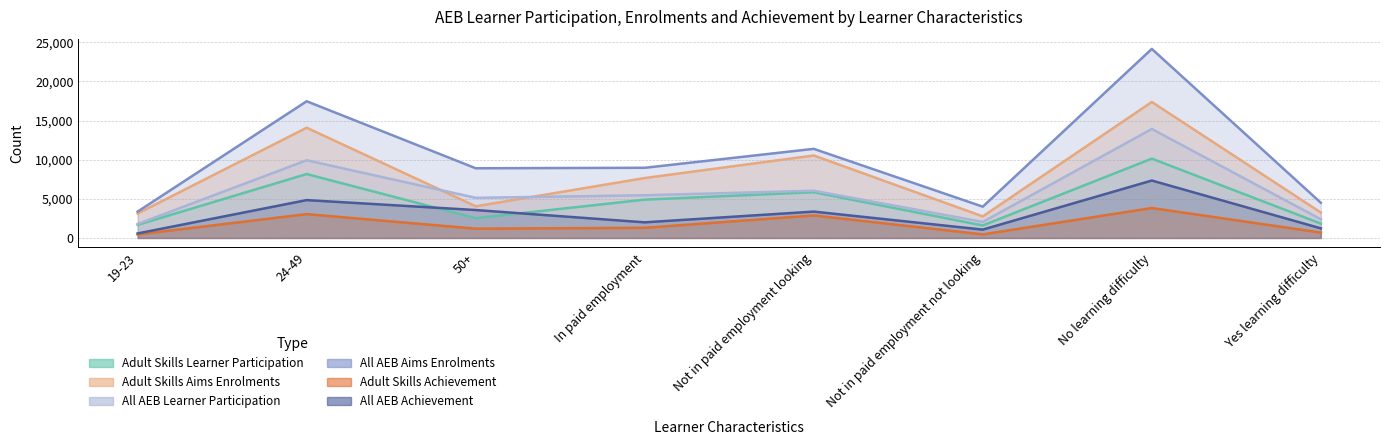

True or false: Adult Skills Achievement and Adult Skills Learner Participation cross at least once.

False